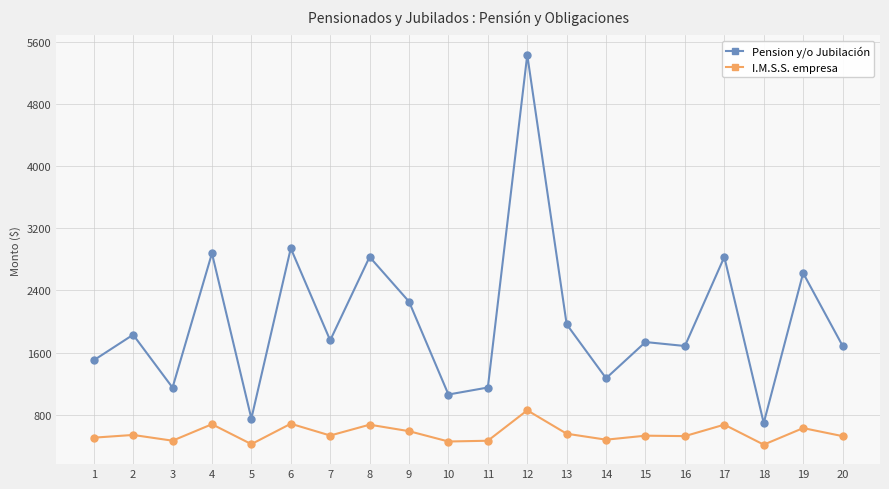

What is the total value across all series at 19?

3250.0